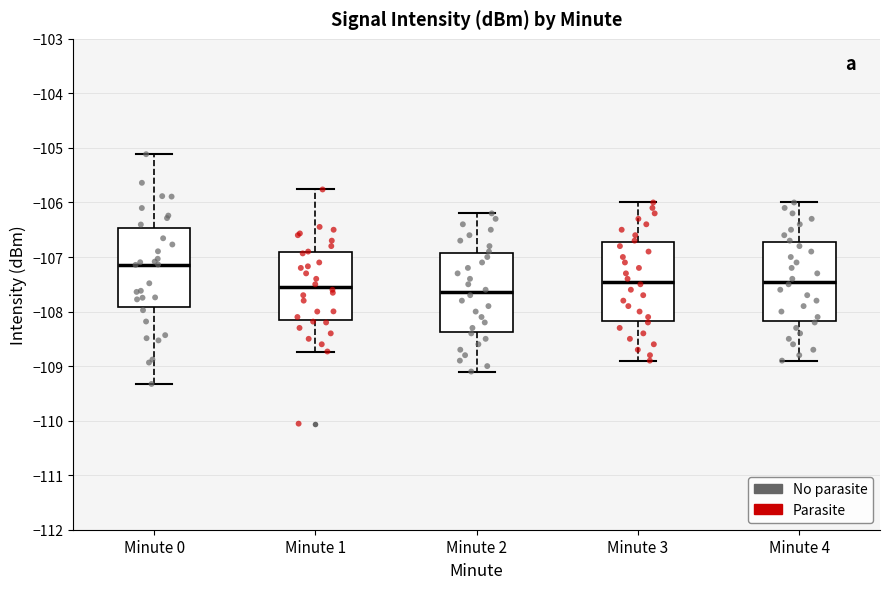

Where does the lower whisker of the box for Minute 0 end on the y-axis? The values are not printed on the chart, so give them approximately, as read against the axis.

-109.3